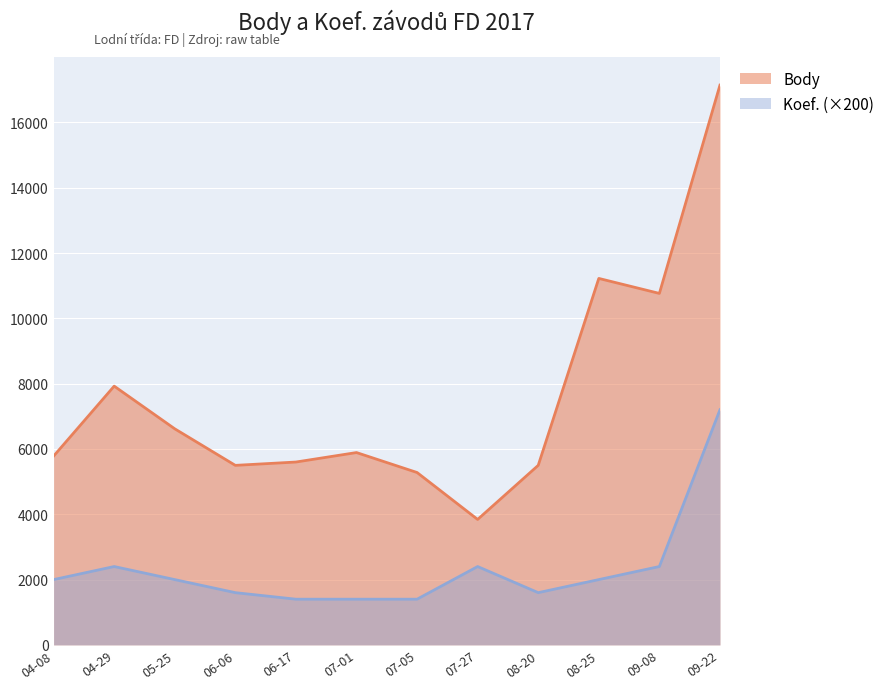

What position from the left is 09-22?

12